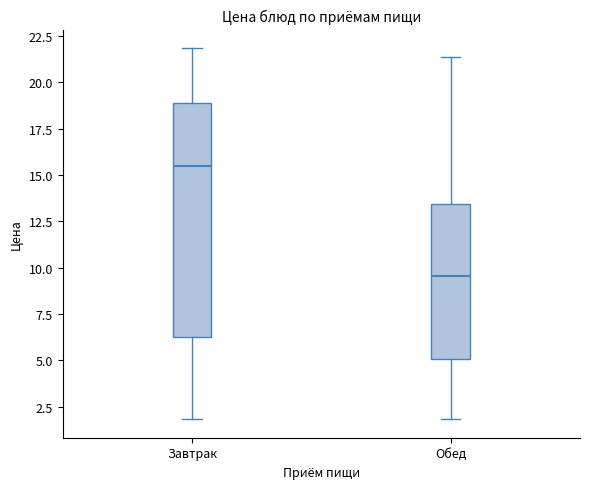

Which box is the tallest, from its lower edge to its upper edge?

Завтрак